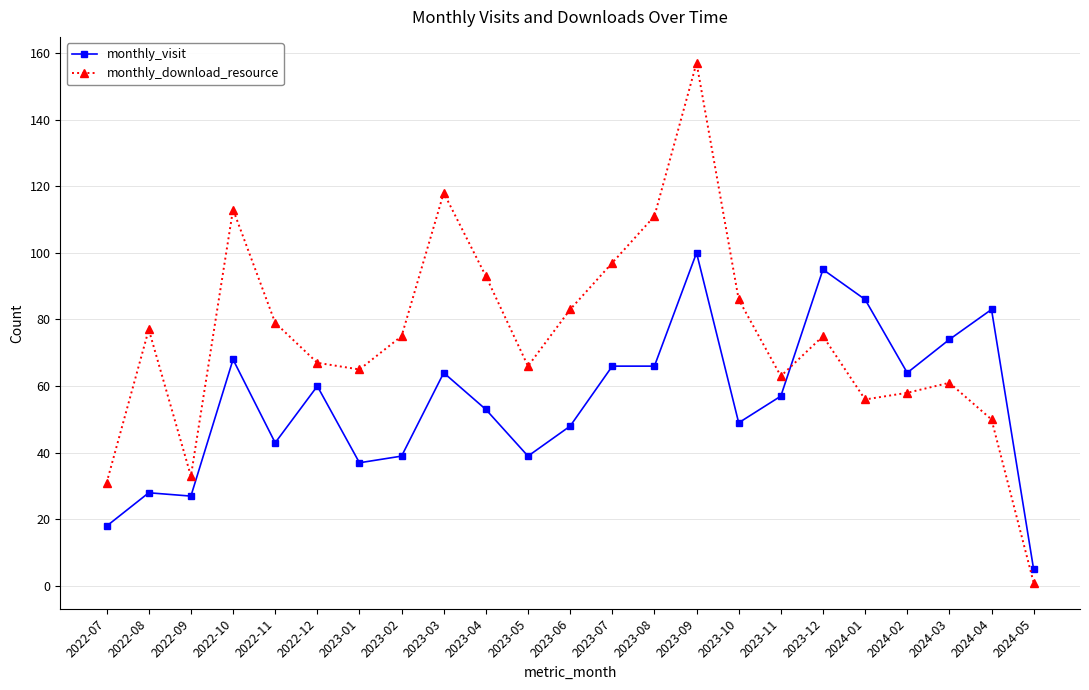

At which category does the chart reach its peak across all series?

2023-09